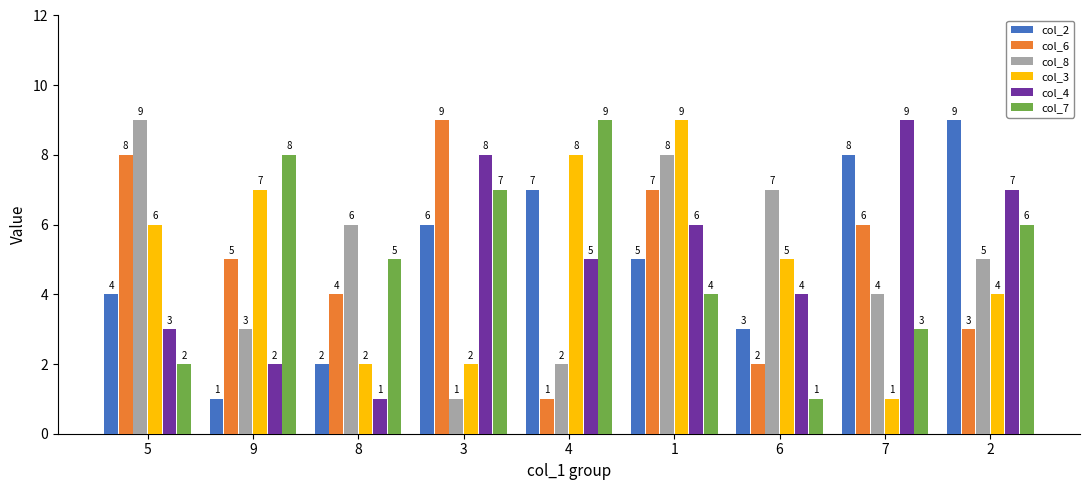

Read the col_2 value at 4.

7